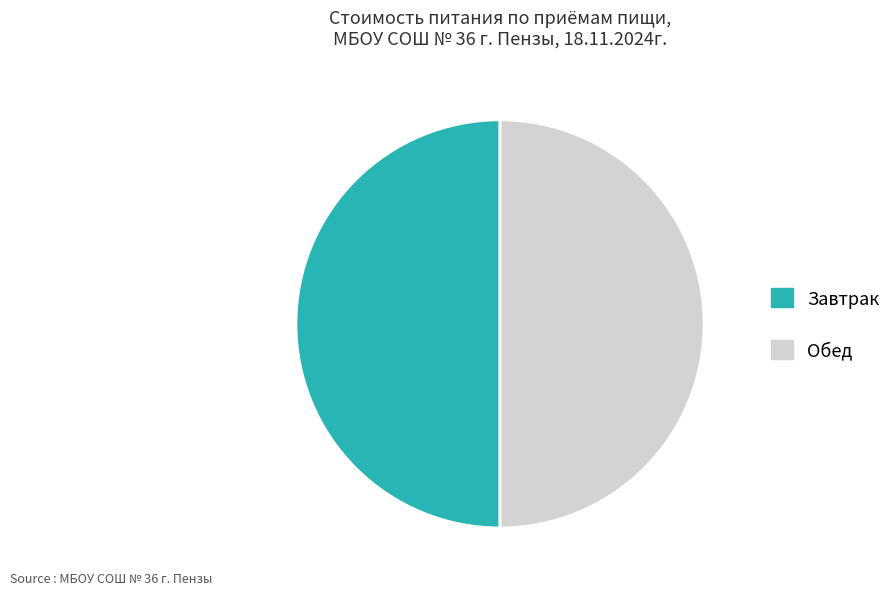

True or false: Обед accounts for 50% of the total.

True